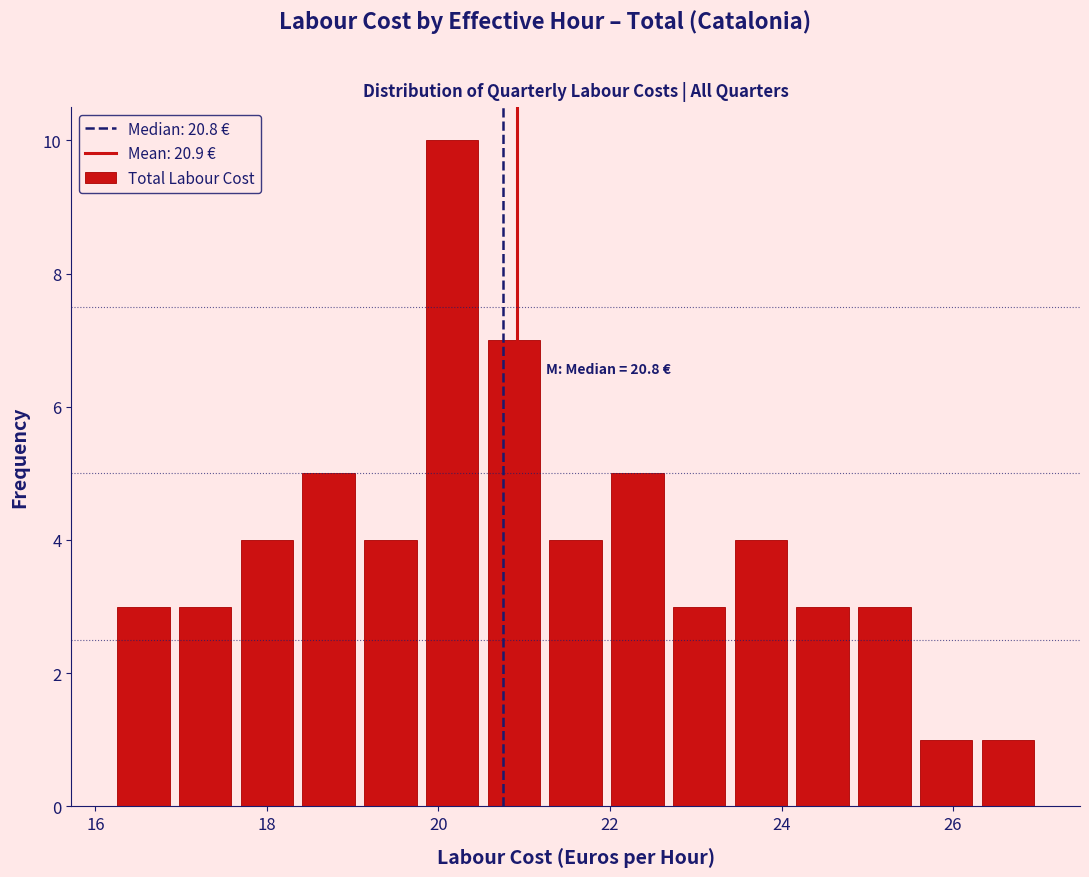

Read against the x-axis, roughly where is the centre of the tallest bar?

20.2